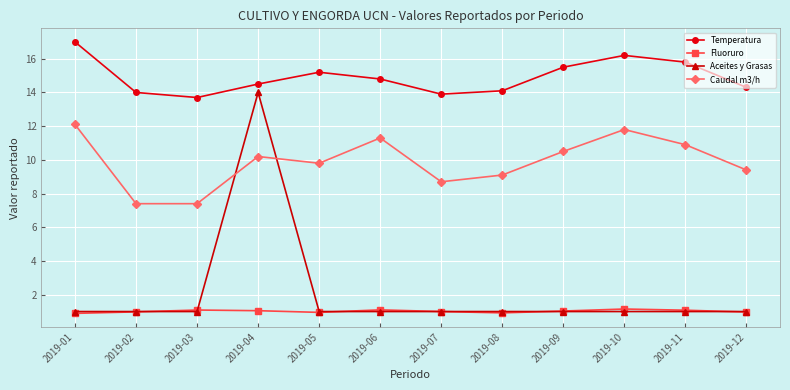

At which label does Caudal m3/h first exceed 10?

2019-01